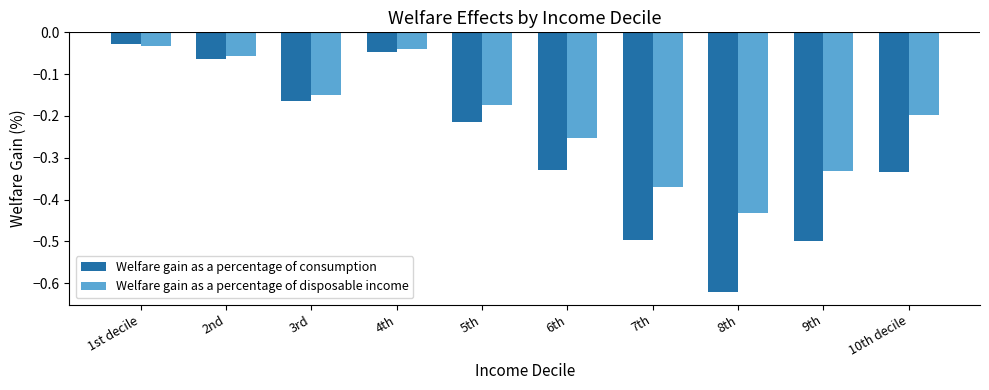

Rank the series at 3rd from lowest to highest value.

Welfare gain as a percentage of consumption, Welfare gain as a percentage of disposable income